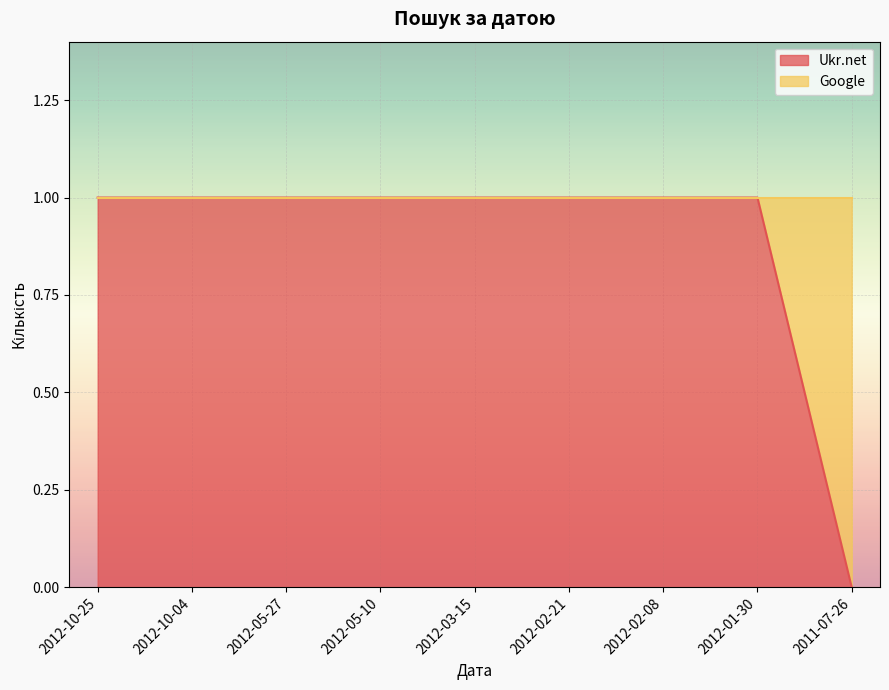

Reading left to right, what are all the values shown in this chart?

2012-10-25=1	2012-10-04=1	2012-05-27=1	2012-05-10=1	2012-03-15=1	2012-02-21=1	2012-02-08=1	2012-01-30=1	2011-07-26=0